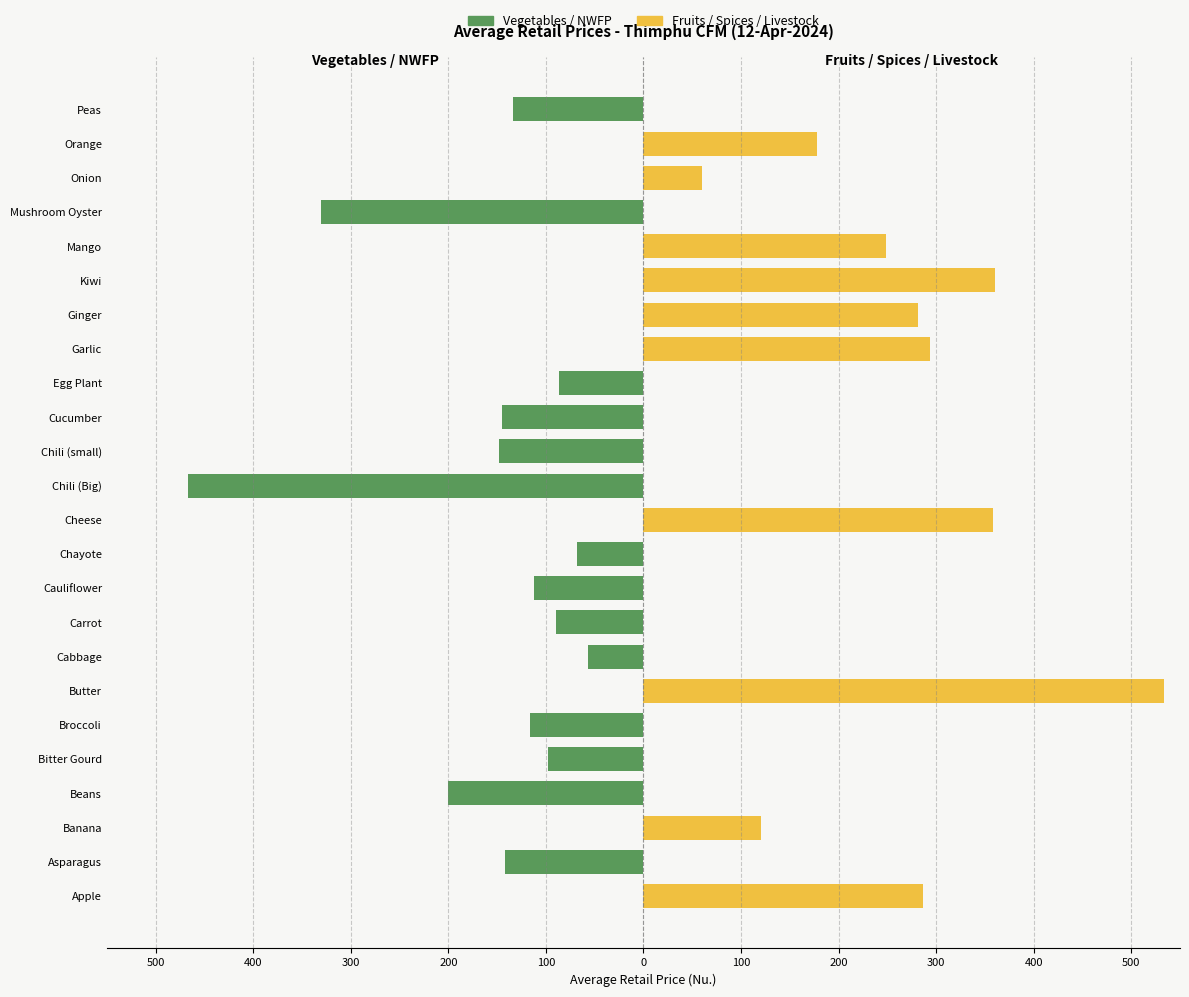

How many bars are there in total?

48